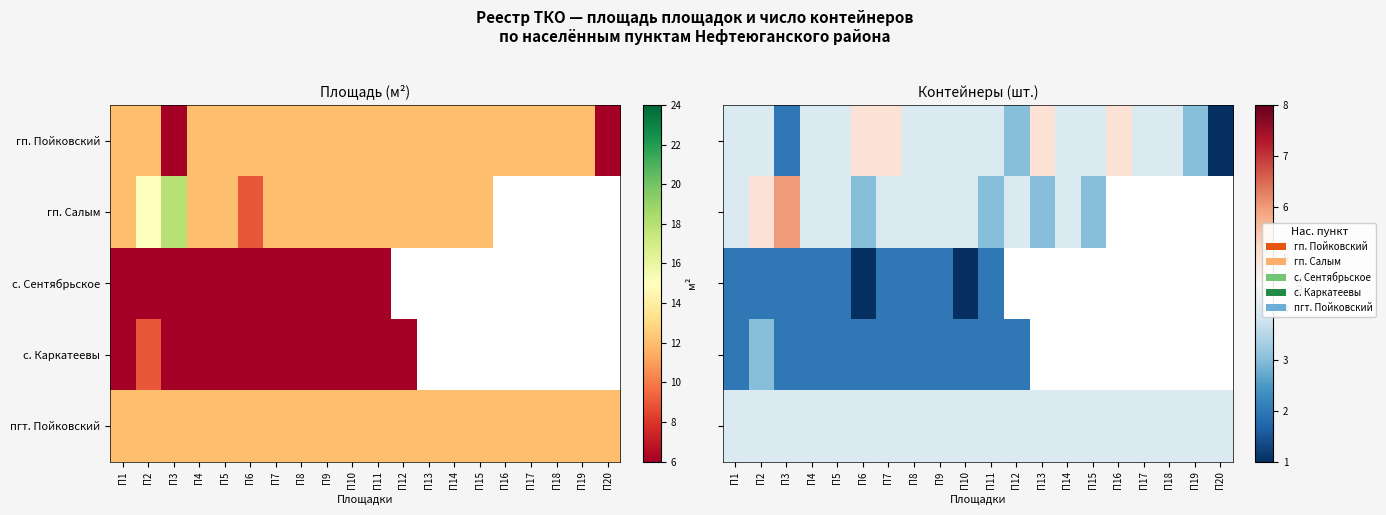

What is the approximate value of с. Каркатеевы at П1?

2.0